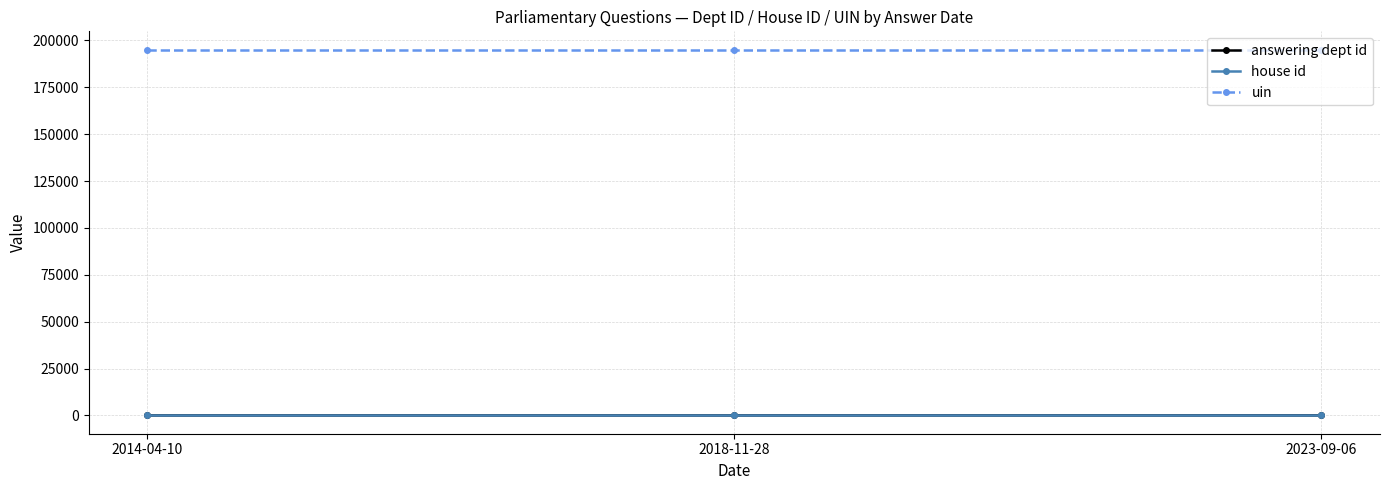

Rank the categories by answering dept id value from lowest to highest.

2014-04-10, 2018-11-28, 2023-09-06